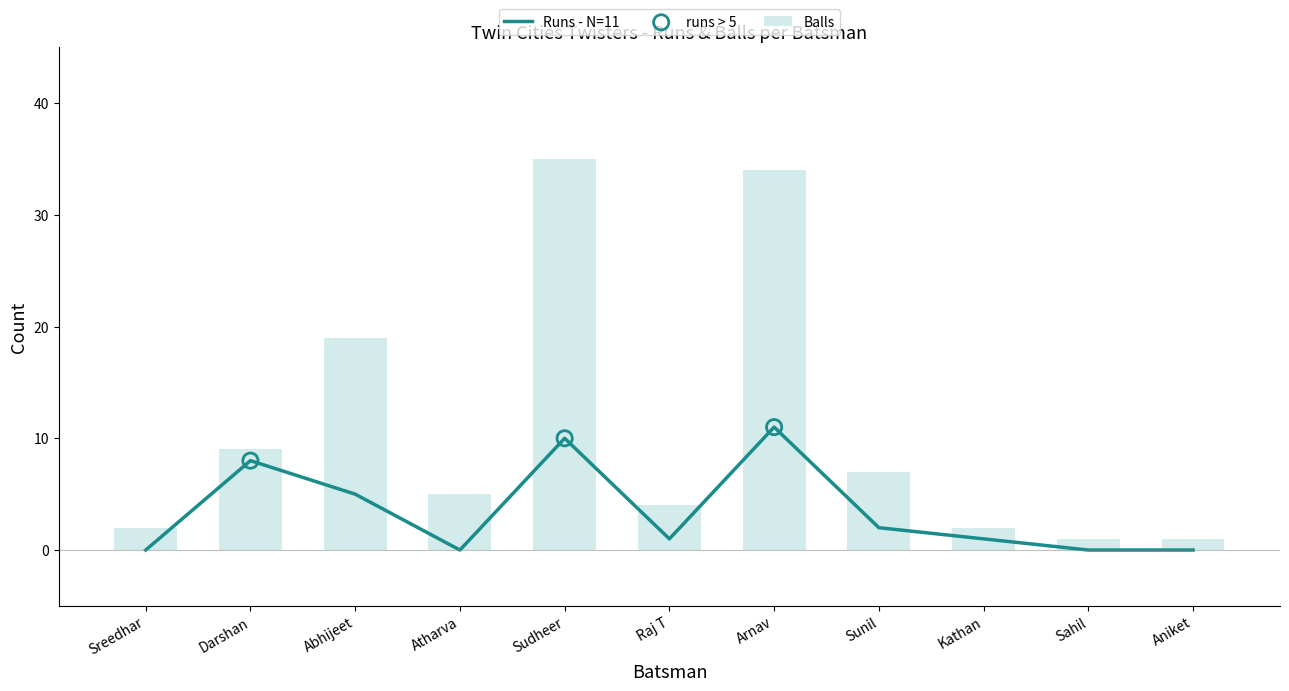

Which series has the largest total across all categories?

Balls